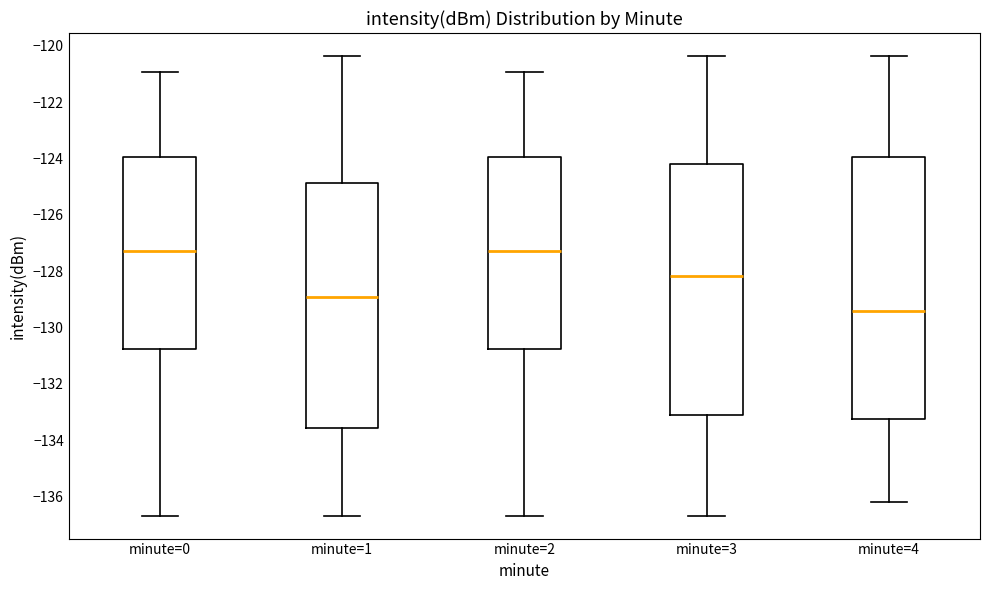

Which box is the tallest, from its lower edge to its upper edge?

minute=4